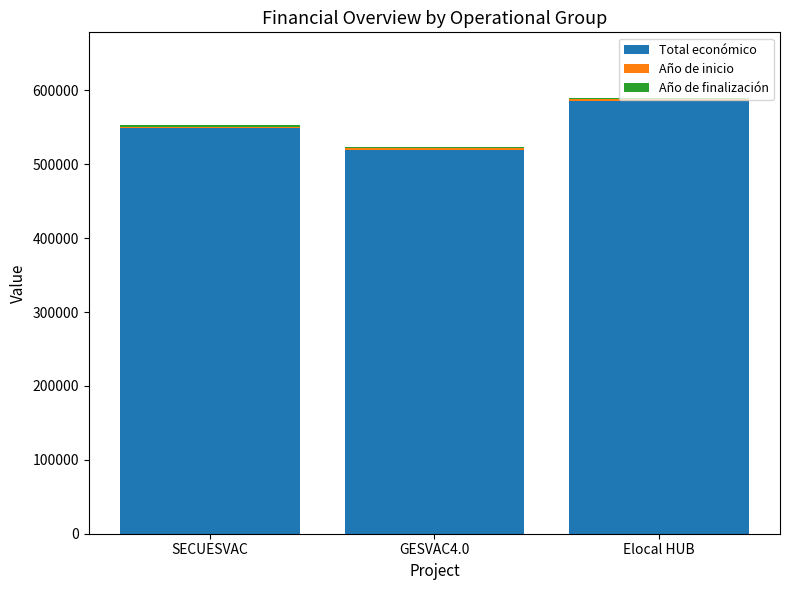

Which category has the highest value in the Total económico series?

Elocal HUB